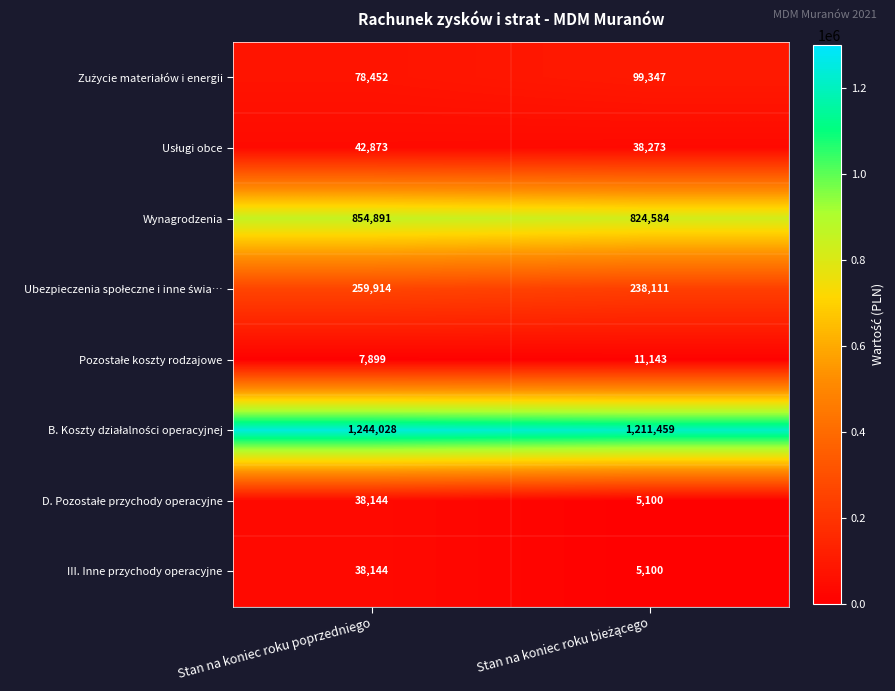

Count the number of categories in the chart.

2